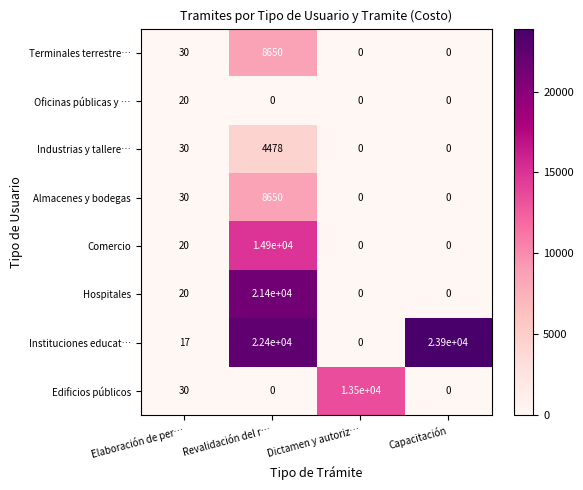

Is it true that Almacenes y bodegas equals 0 at Dictamen y autoriz…?

True